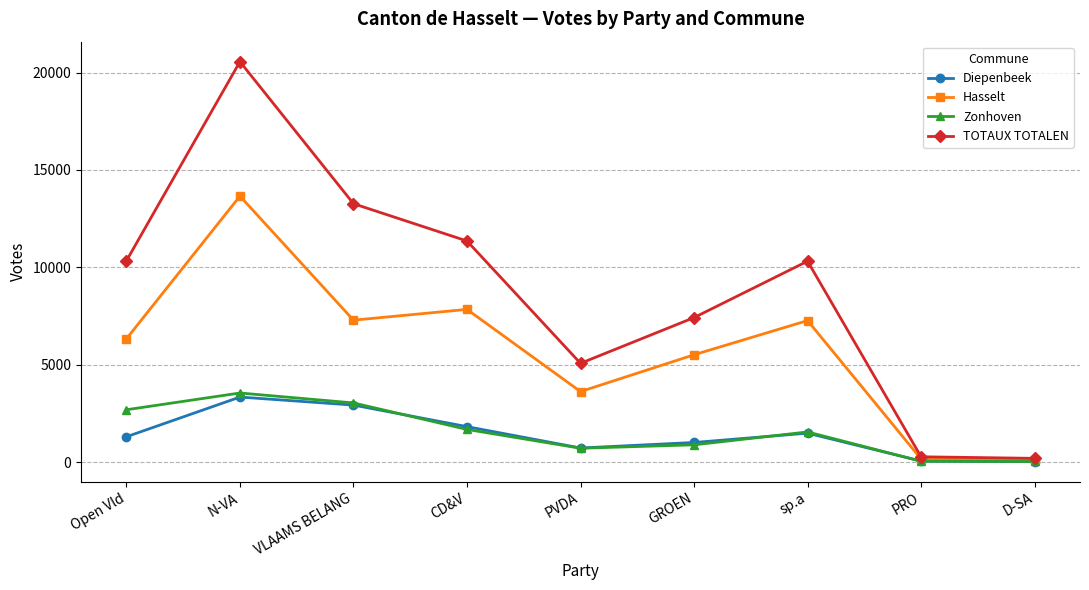

How many lines are shown in the chart?

4